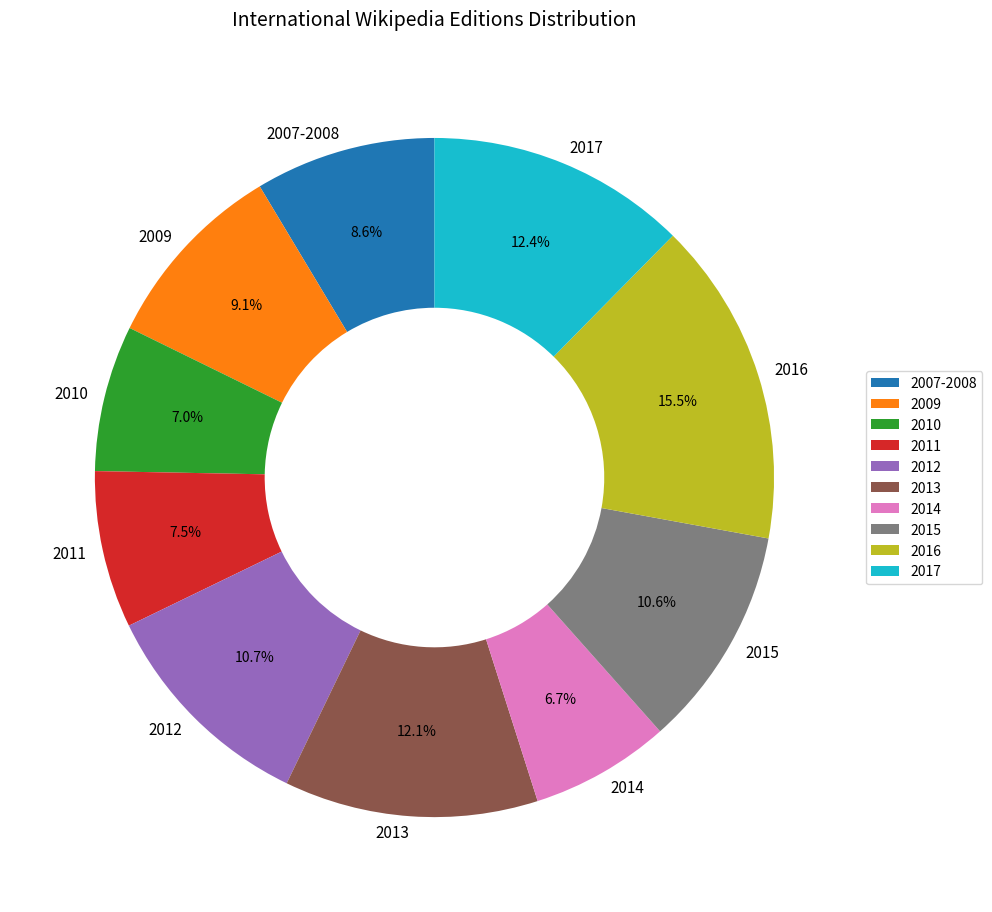

How much of the chart is everything except 2011?

92.5%